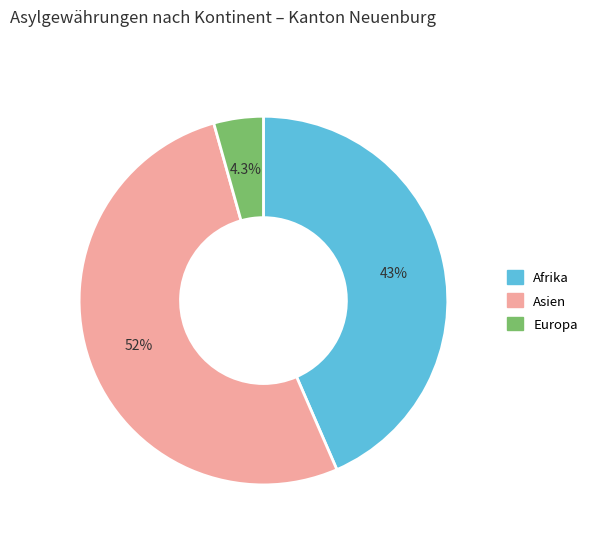

Rank the categories by value from highest to lowest.

Asien, Afrika, Europa